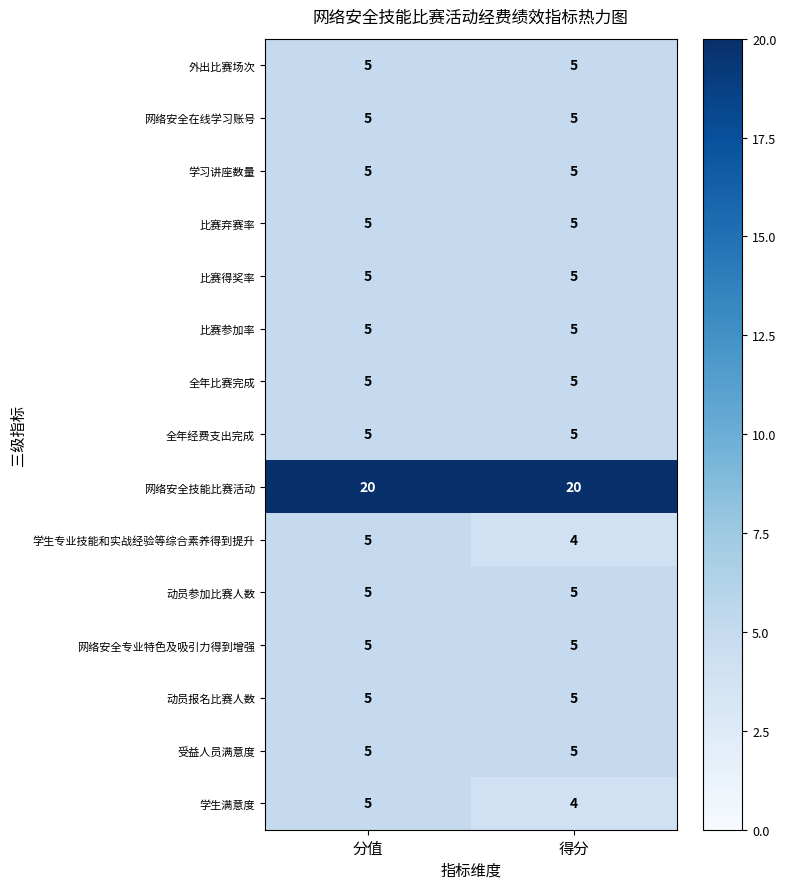

What is the difference between the highest and lowest values at 分值?

15